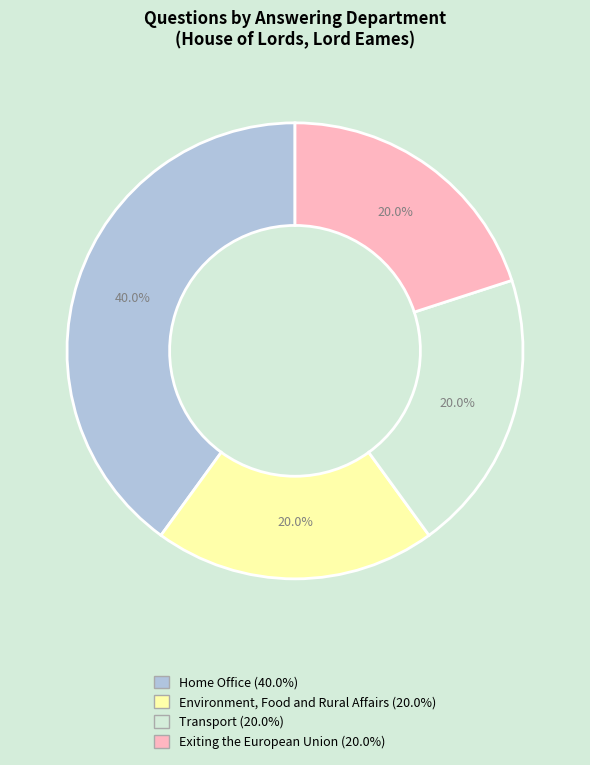

Is Exiting the European Union the majority of the pie?

No